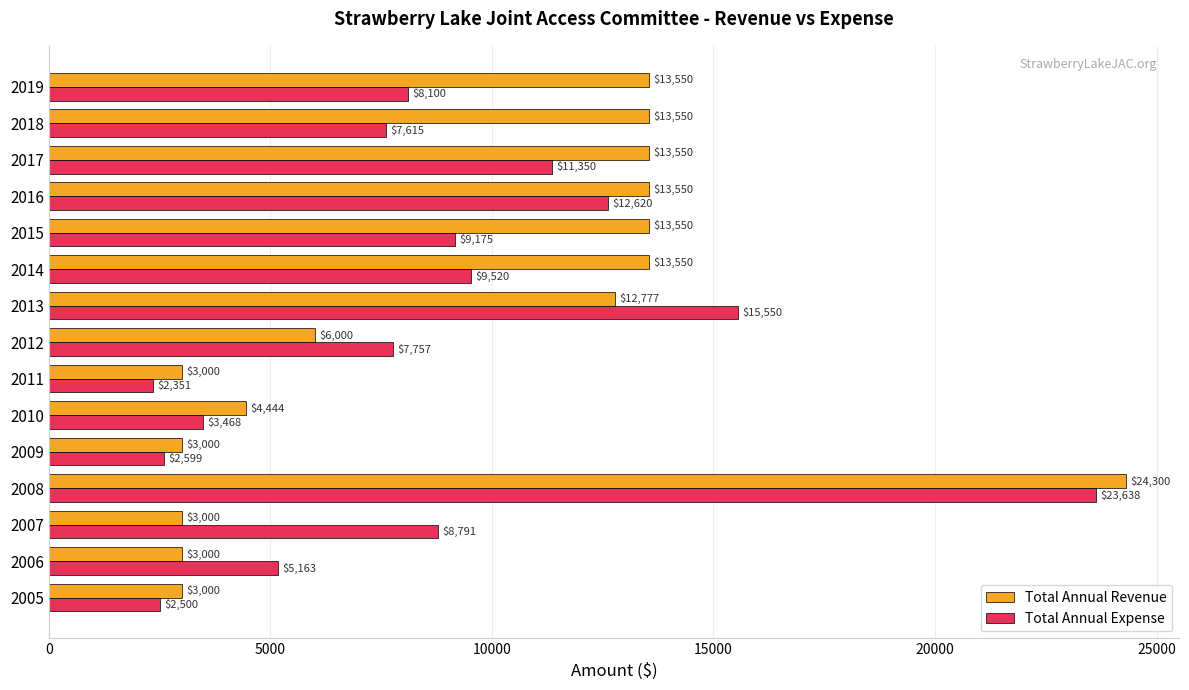

Rank the series by their maximum value, from lowest to highest.

Total Annual Expense, Total Annual Revenue